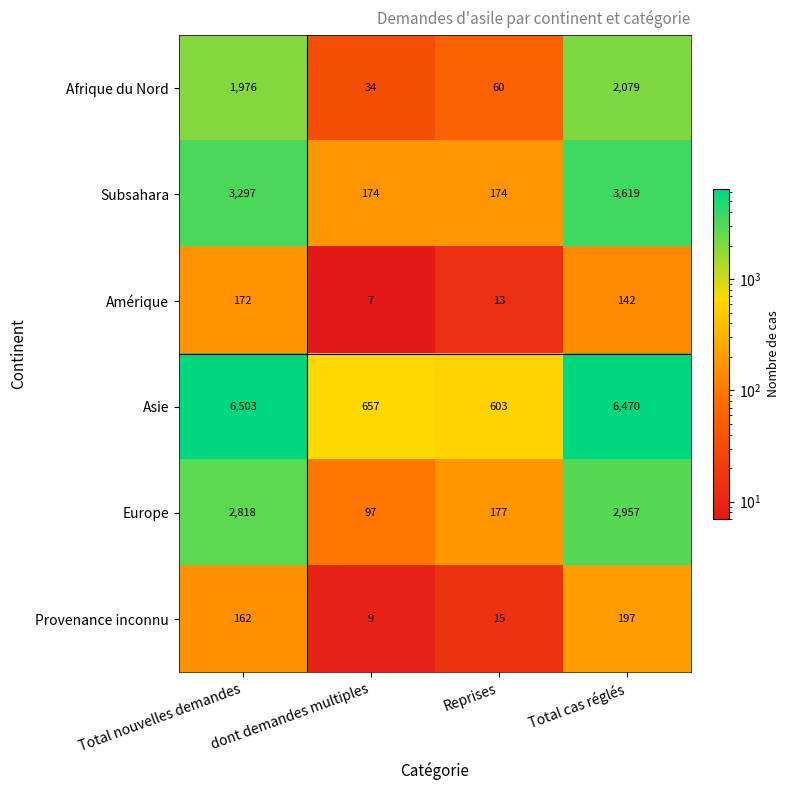

Read the Afrique du Nord value at Total cas réglés.

2079